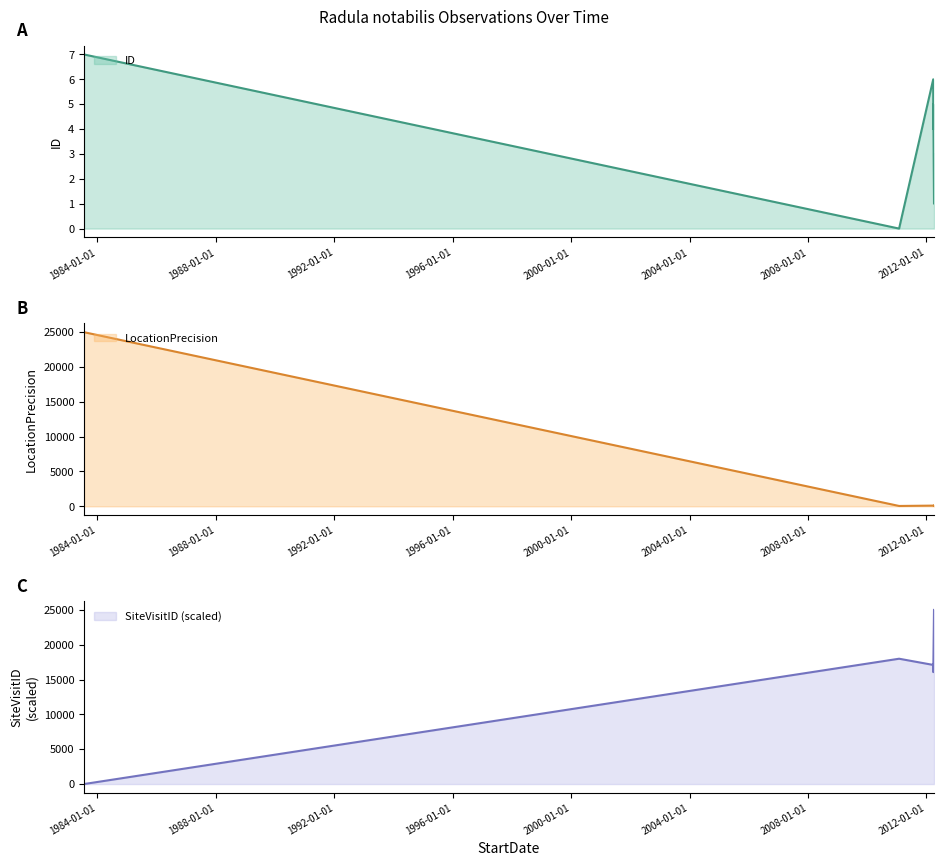

Rank the series at 2011-01-28 from highest to lowest value.

SiteVisitID, LocationPrecision, ID